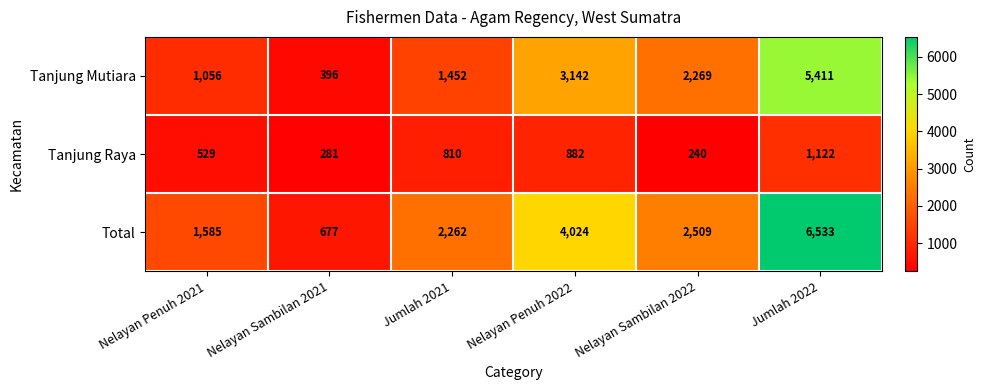

What is the difference between the maximum and minimum values in the Total series?

5856